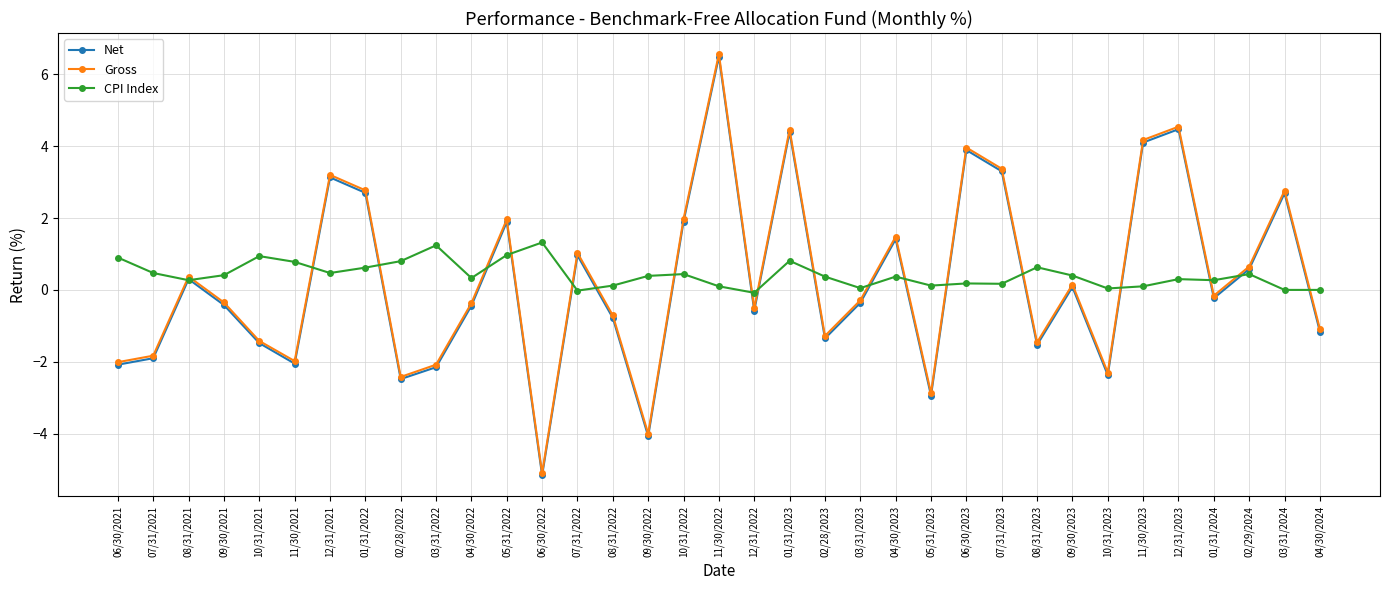

True or false: Net has more than 2 interior local peaks.

True